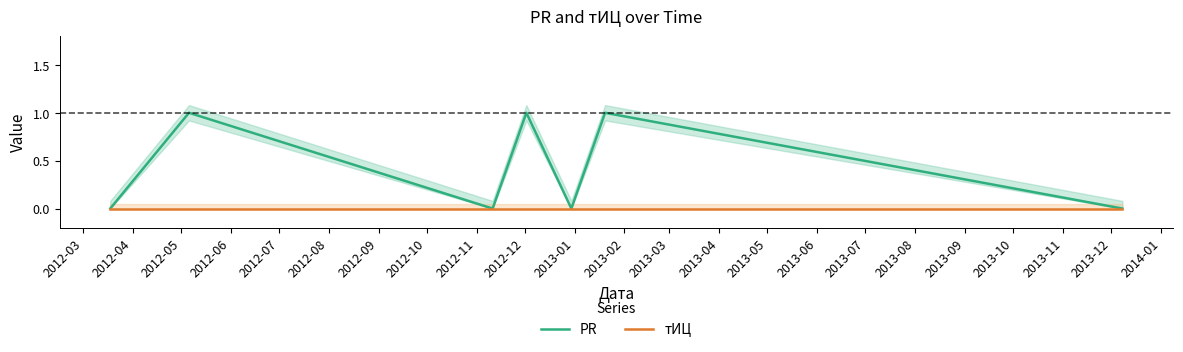

List the series in order of their overall mean, lowest first.

тИЦ, PR